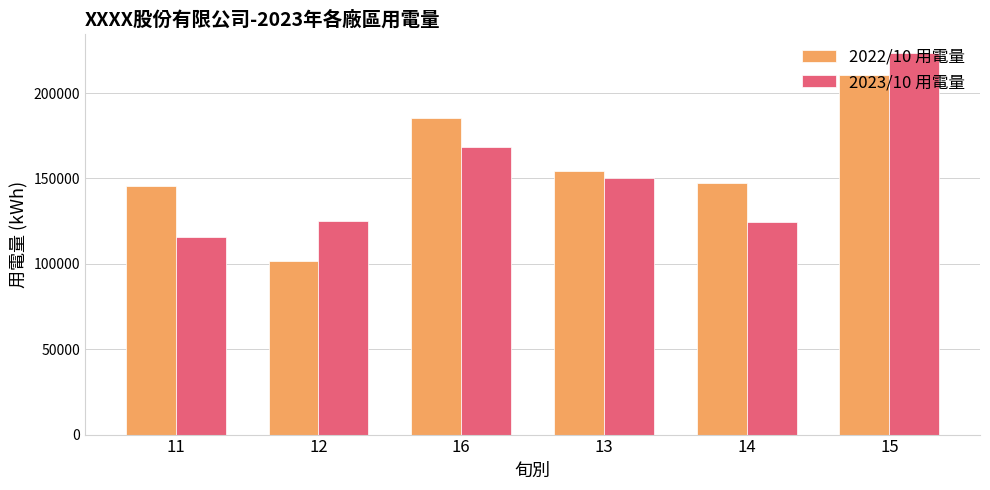

What are all the series names shown in the legend?

2022/10 用電量, 2023/10 用電量